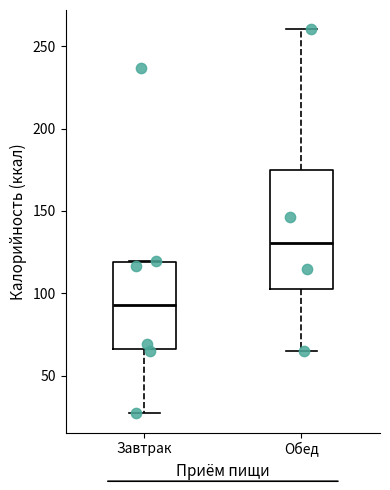

Reading left to right, transcribe this box plot: for each box, give where its median line is, the range the box spans, and where its two whiskers end, as read against the y-axis. The values are not printed on the chart, so give them approximately, as read against the axis.

Завтрак: median 95, box 65 to 120, whiskers 25 to 120
Обед: median 130, box 100 to 175, whiskers 65 to 260